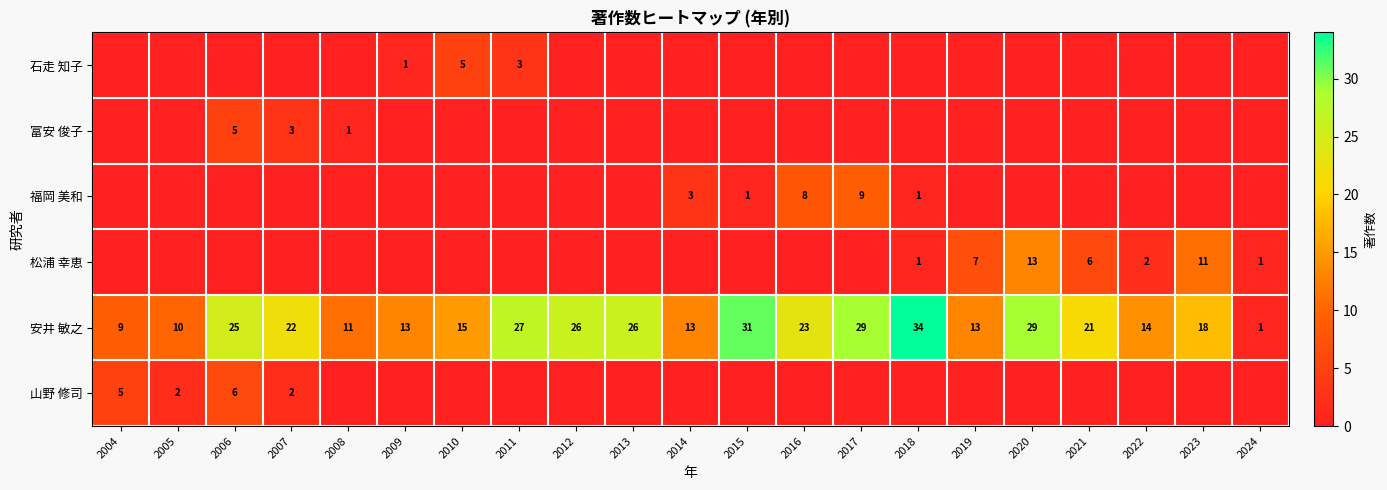

What is the sum of the 松浦 幸恵 values at 2019 and 2018?

8